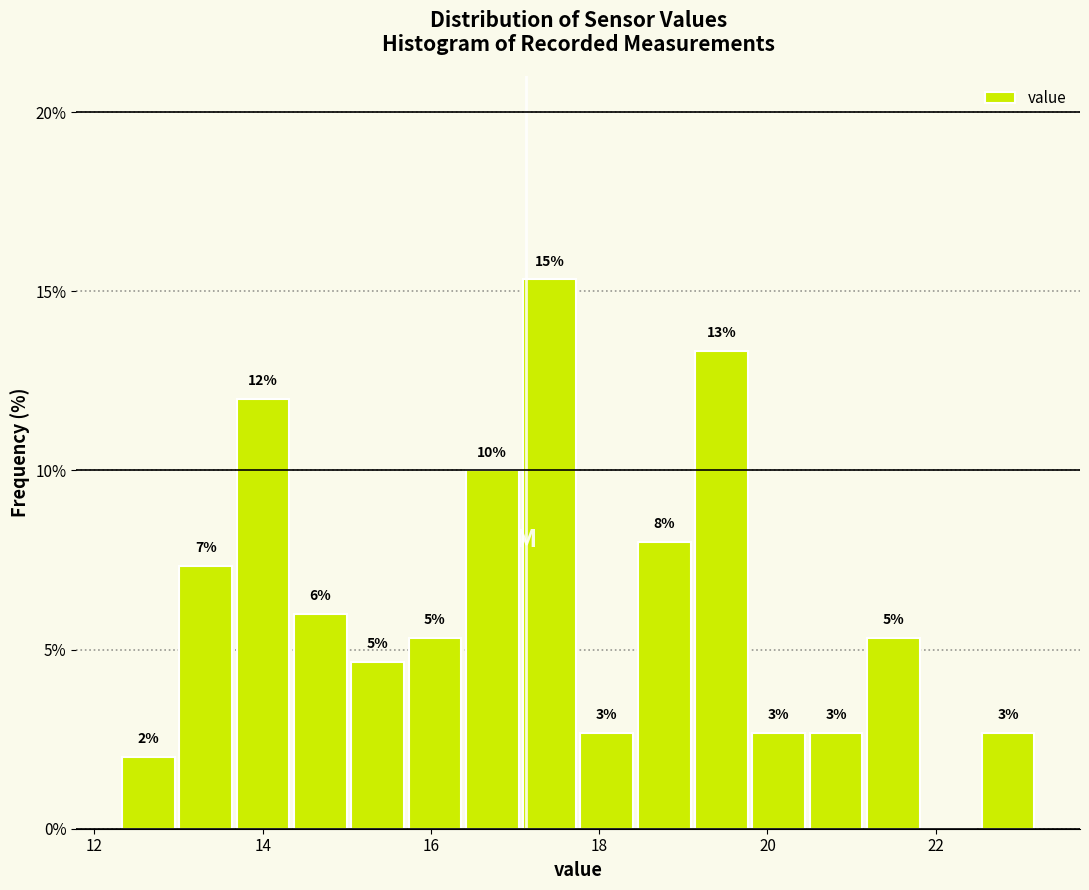

Around what value on the x-axis is the tallest bar? Give the approximate position of its centre, as read against the axis.

17.4